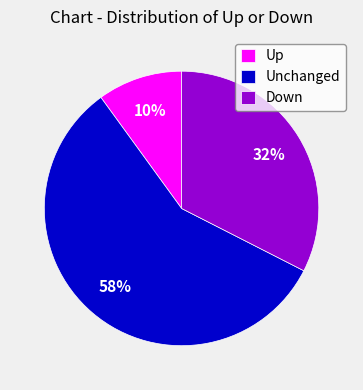

Do Up and Down together represent more than half of the pie?

No